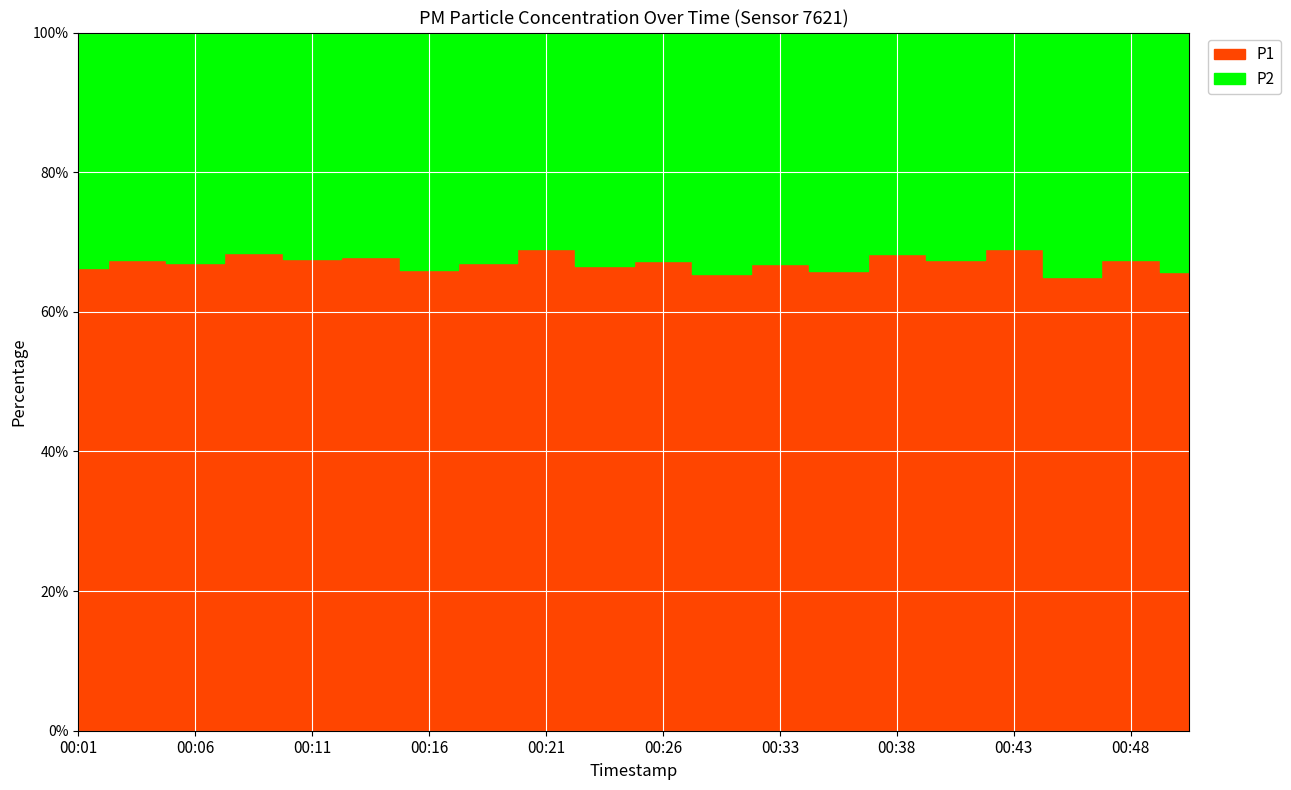

How many values in the P1 series are below 38?

7